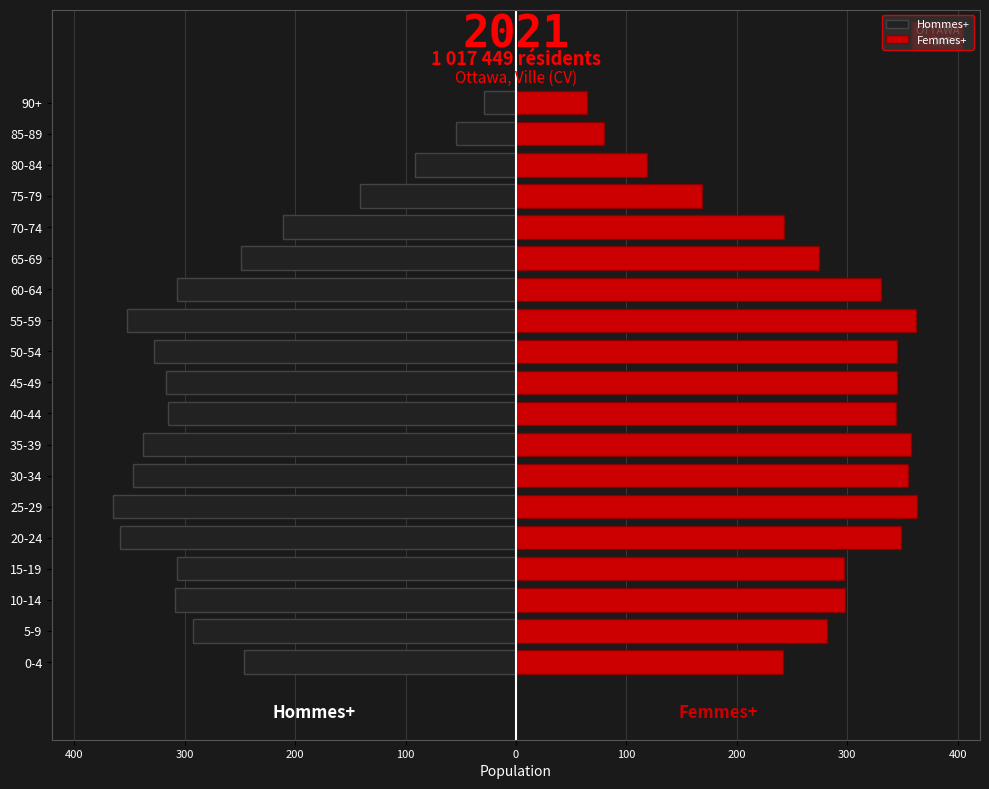

Is the value of Femmes+ at 45-49 greater than the value of Hommes+ at 85-89?

Yes